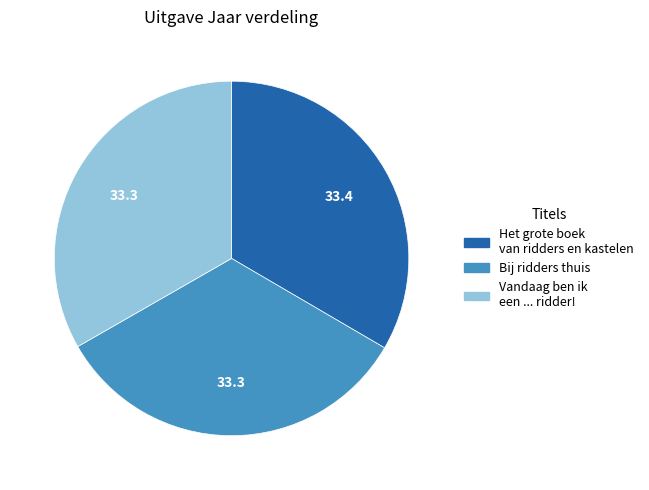

Combined, do Vandaag ben ik een ... ridder! and Het grote boek van ridders en kastelen account for over 50%?

Yes